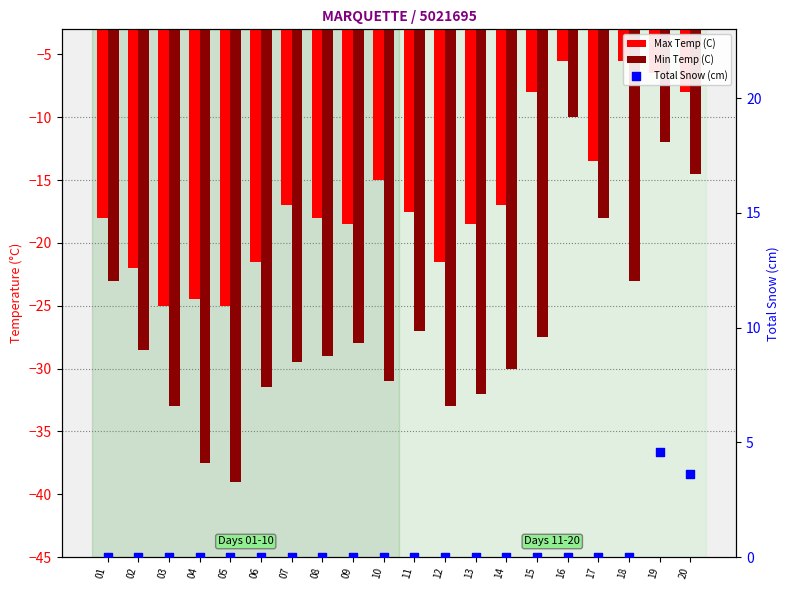

At how many categories does at least one series exceed -20?

20